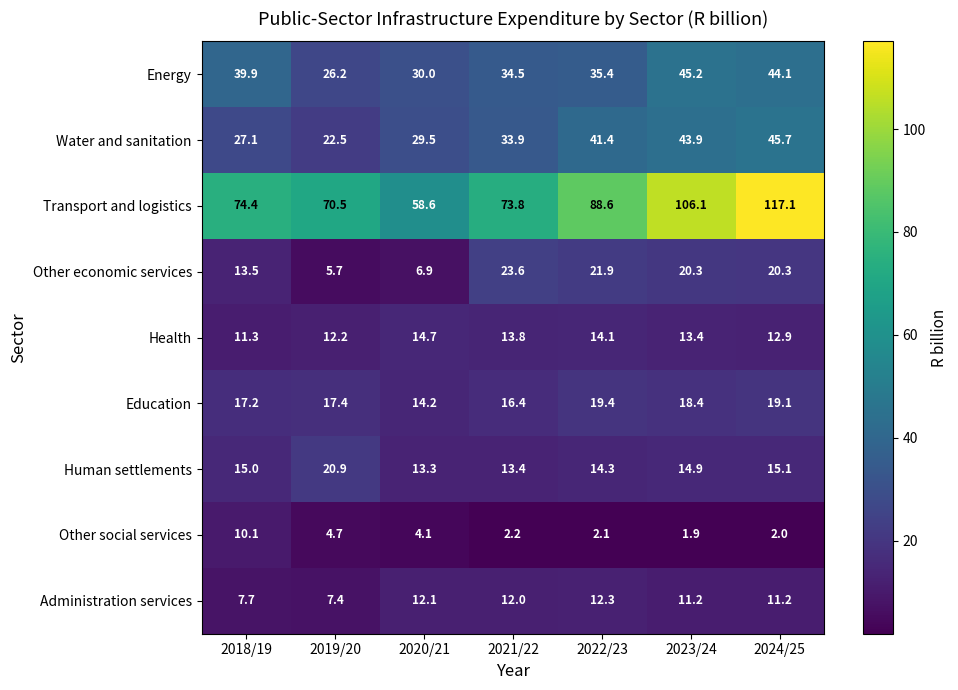

What is the total value across all series at 2018/19?

216.2